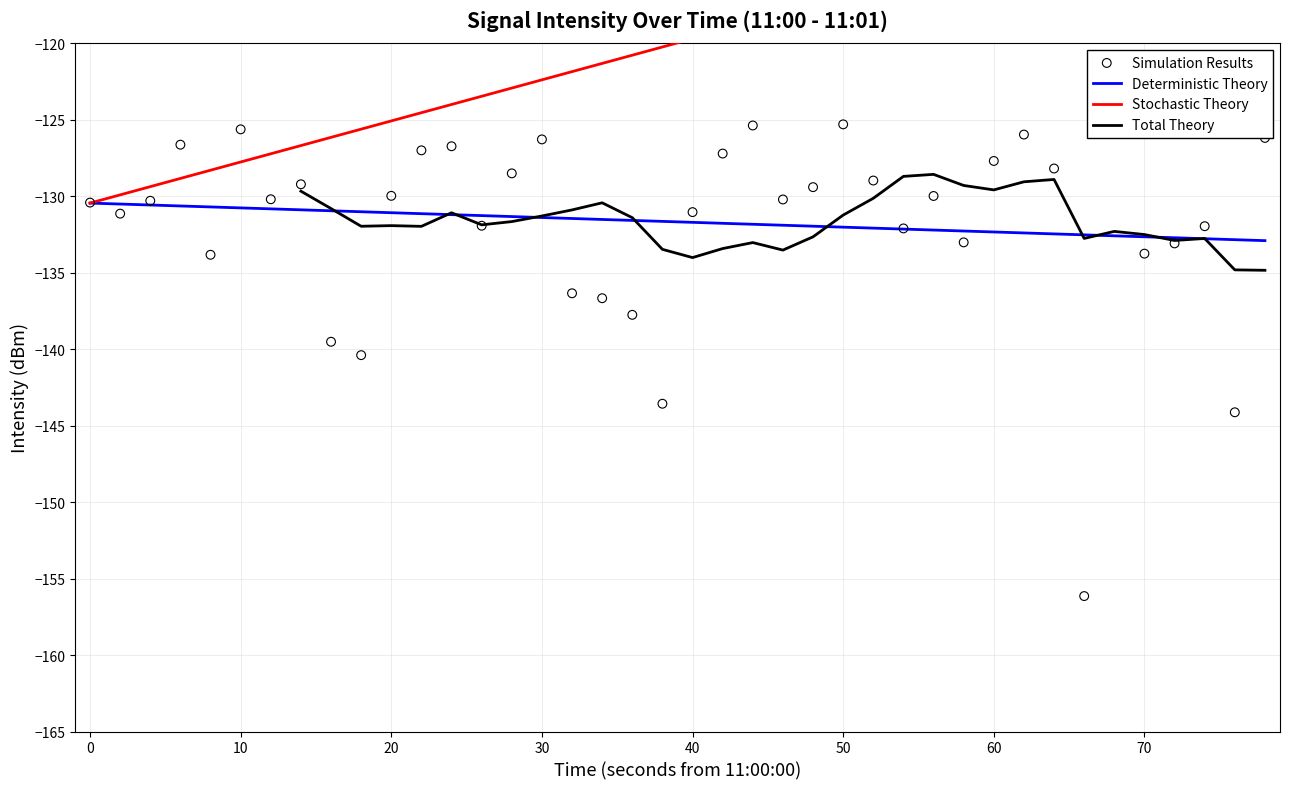

What is the lowest value of the Deterministic Theory series?

-132.9